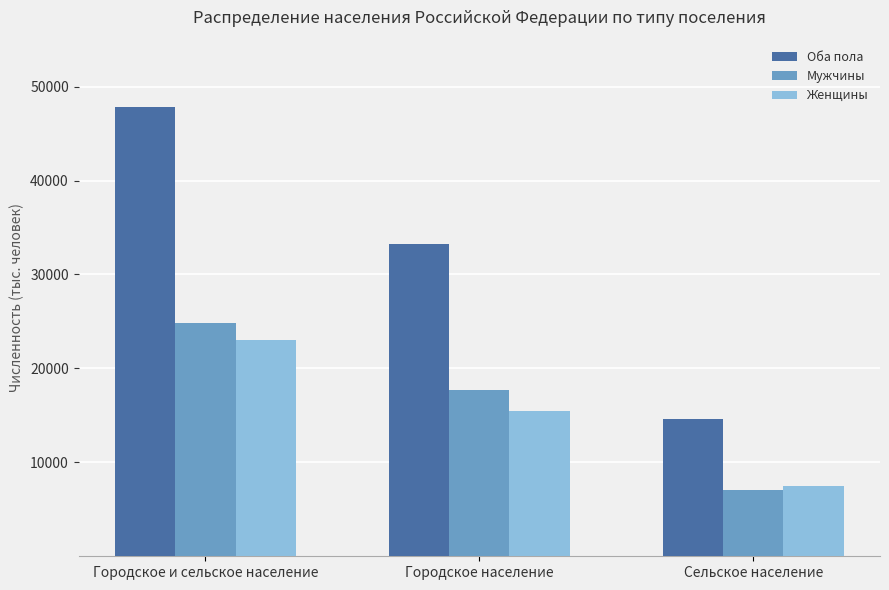

At which category is the sum across all series the highest?

Городское и сельское население